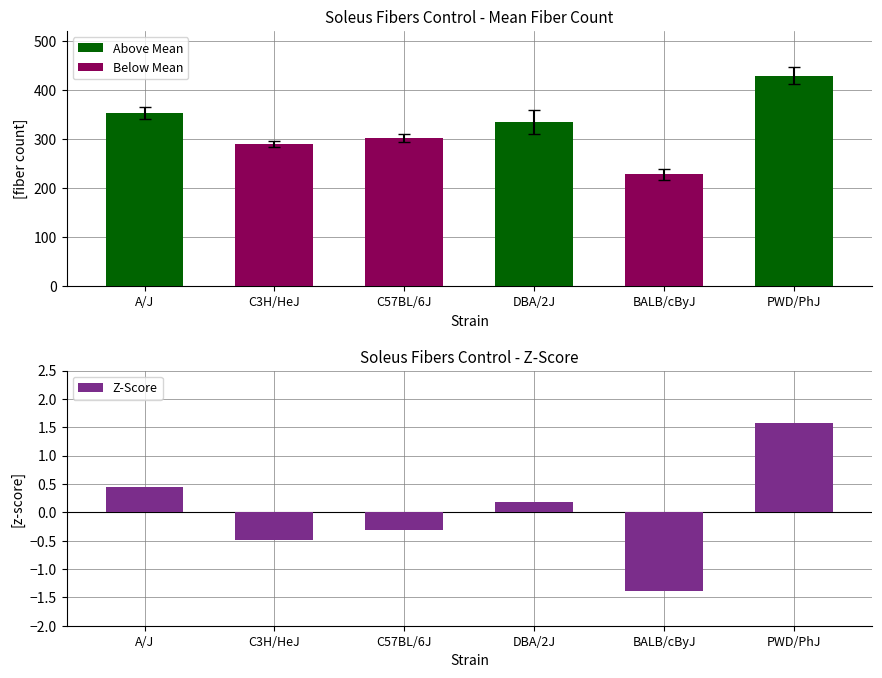

What is the difference between the highest and lowest values at BALB/cByJ?

229.4